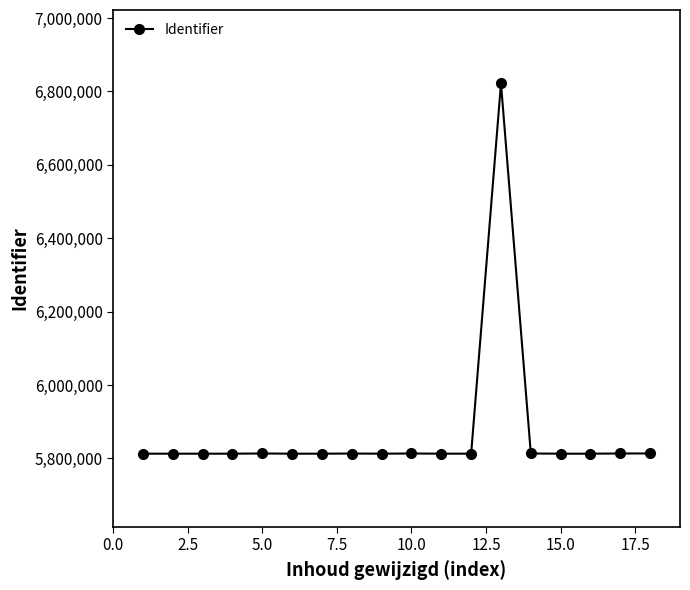

What is the value of the 2nd point from the left?

5812766